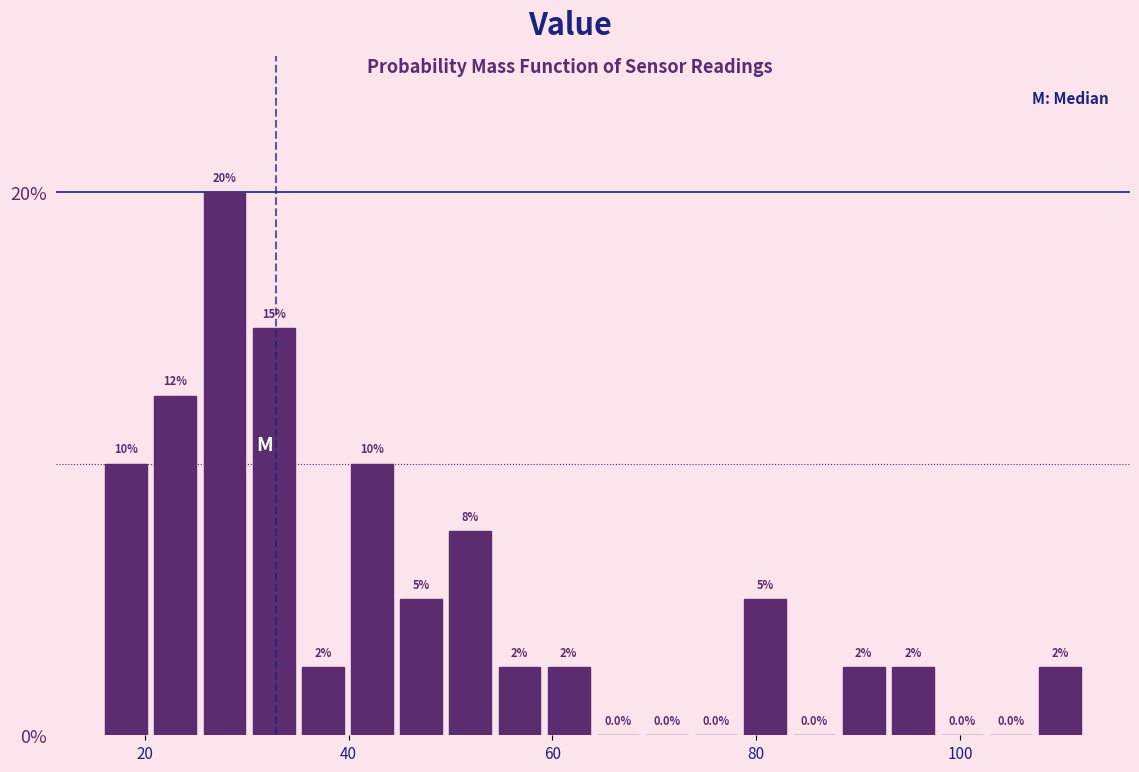

Around what value on the x-axis is the tallest bar? Give the approximate position of its centre, as read against the axis.

28